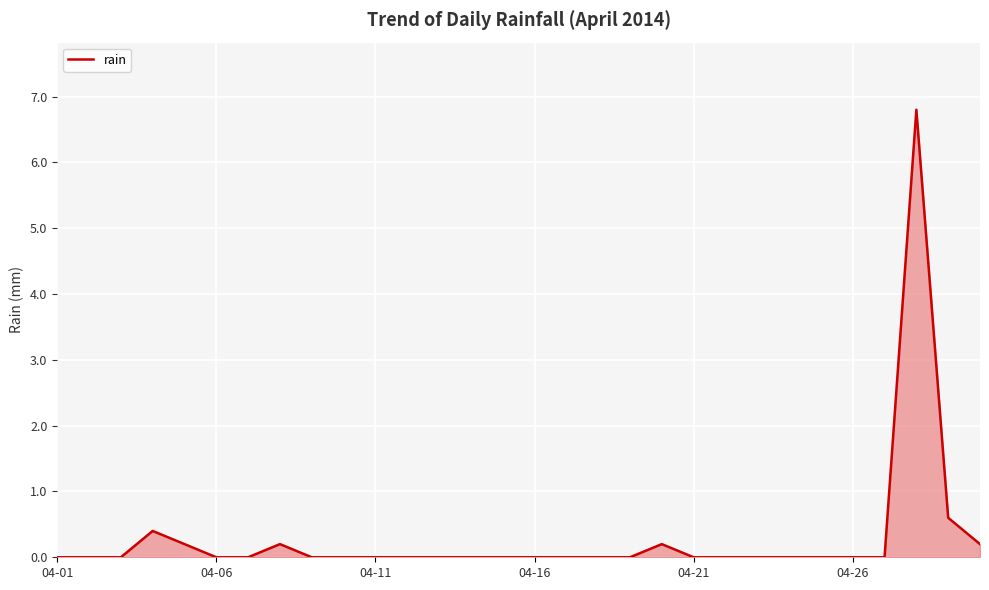

What is the difference between the maximum and minimum values?

6.8